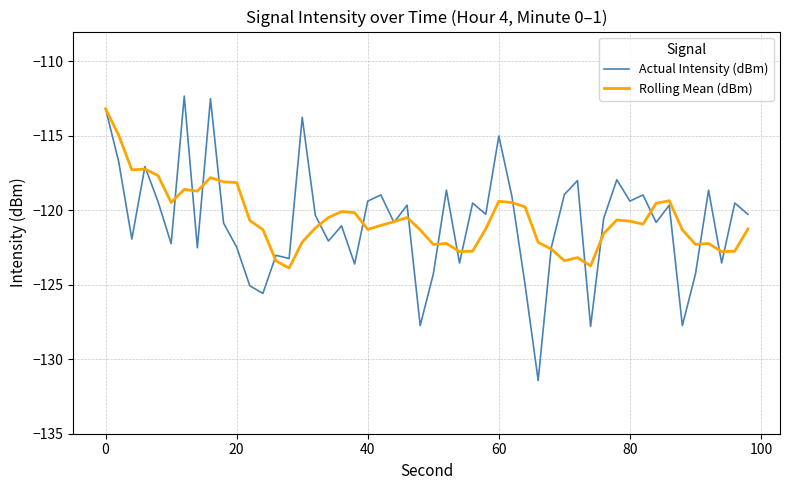

Which series has the largest range (max minus min)?

Actual Intensity (dBm)